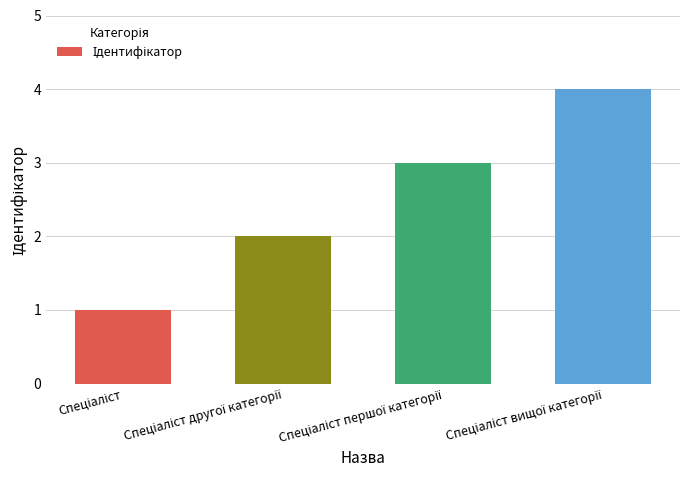

What is the difference between the maximum and minimum values?

3